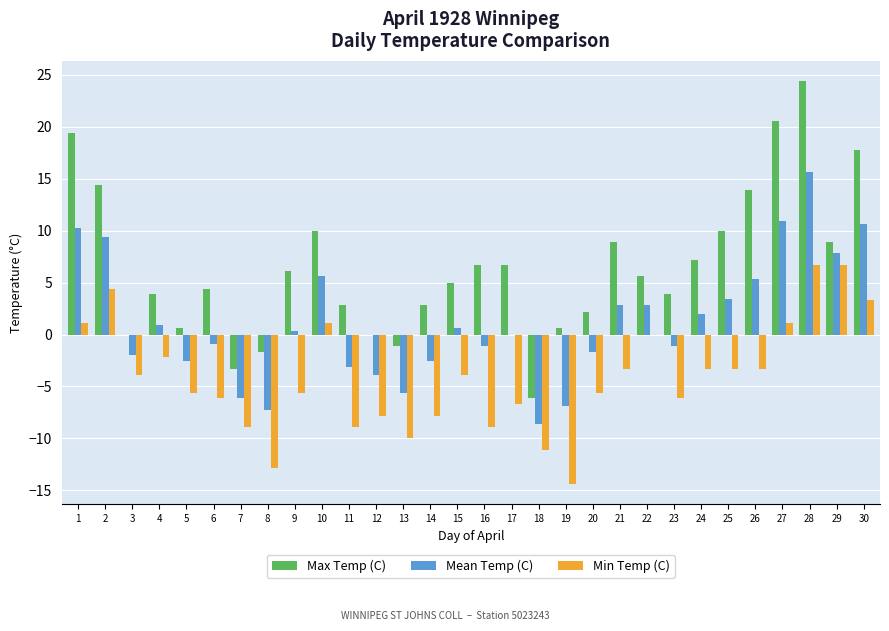

Is the value of Min Temp (C) at 19 greater than the value of Max Temp (C) at 8?

No